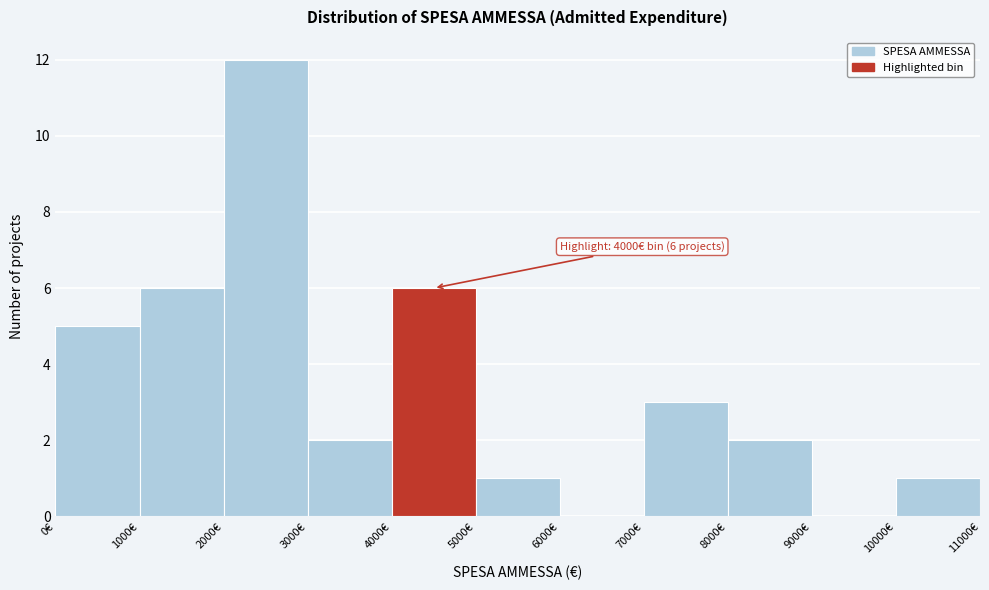

Over which range of the x-axis is the bar tallest?

2000 to 3000